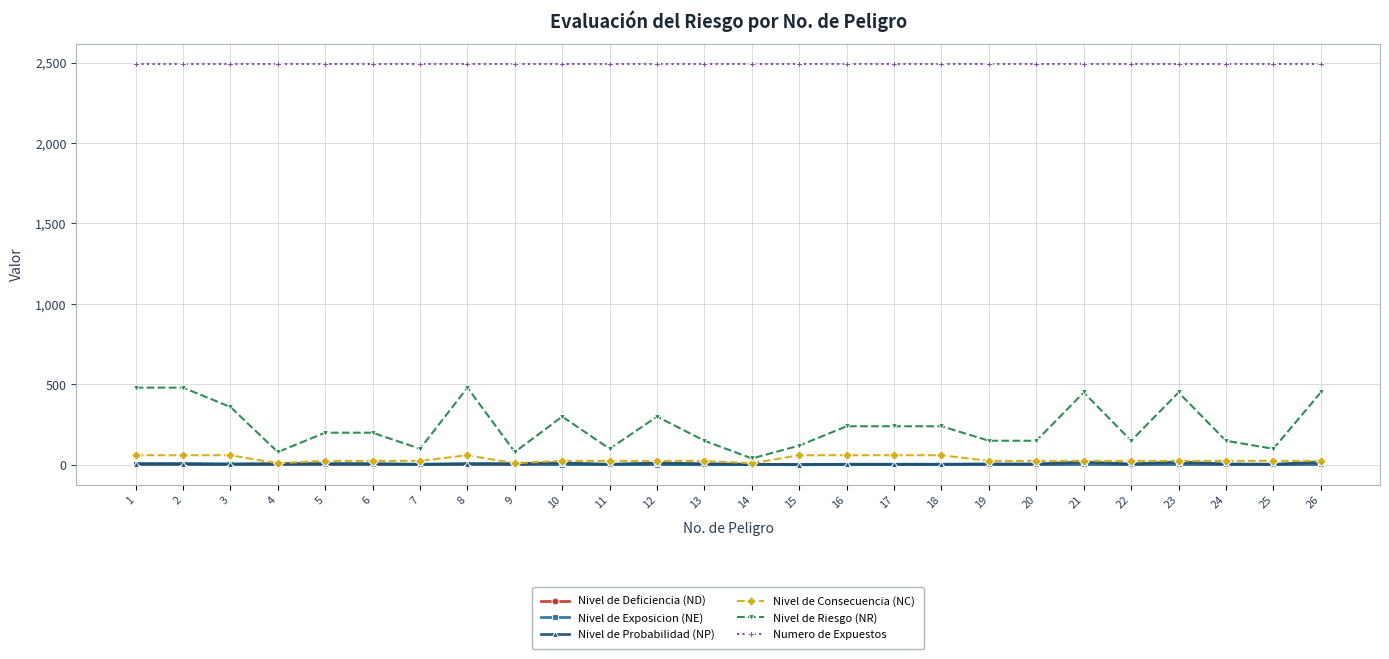

Is it true that Nivel de Exposicion (NE) equals 2 at 10?

True